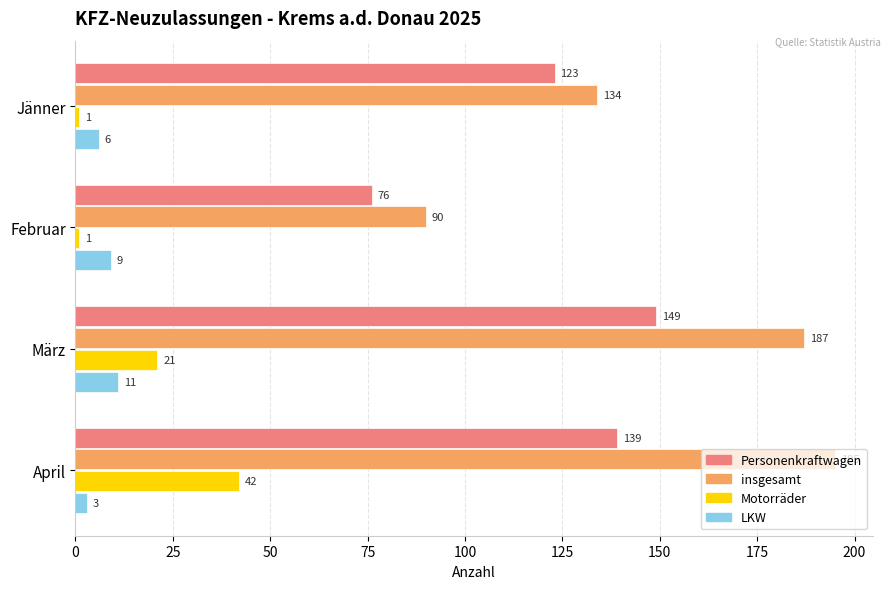

Which series has the largest range (max minus min)?

insgesamt